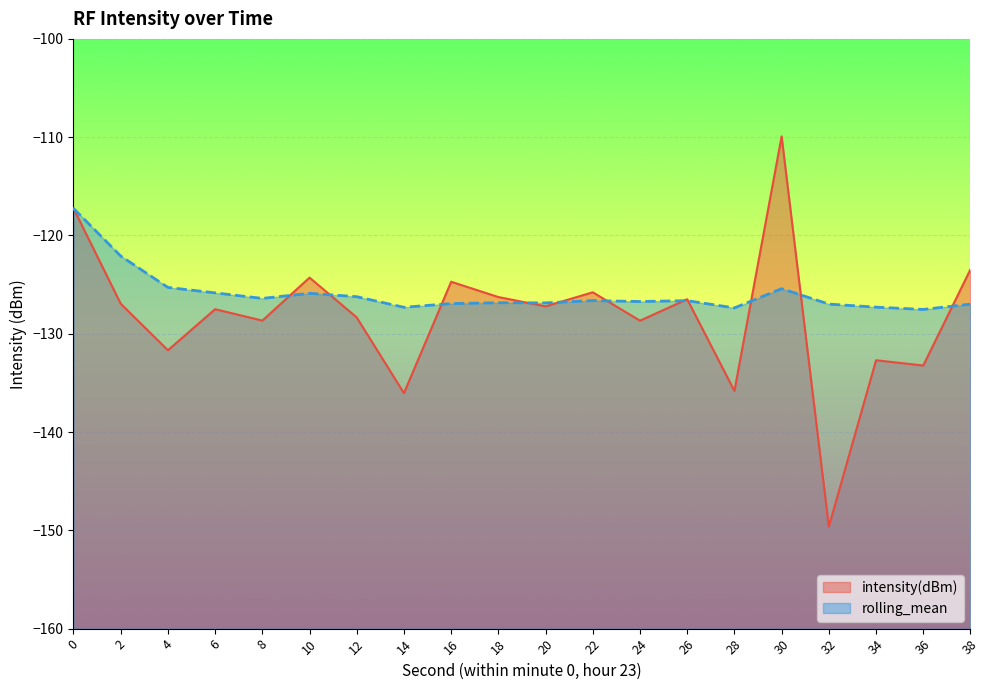

What is the value of the intensity(dBm) point at the 18th from the left?

-132.7